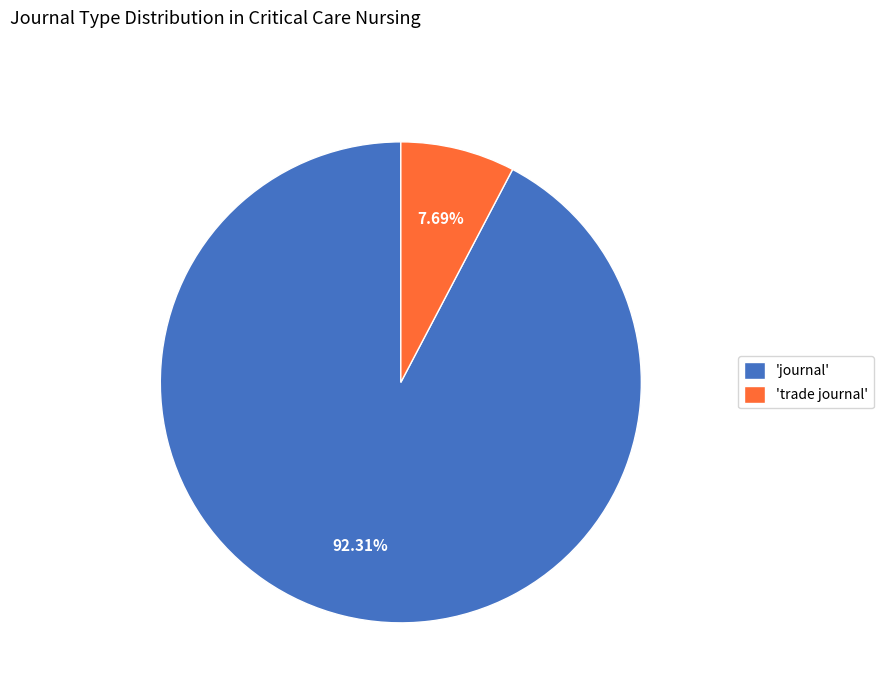

Do 'trade journal' and 'journal' together represent more than half of the pie?

Yes